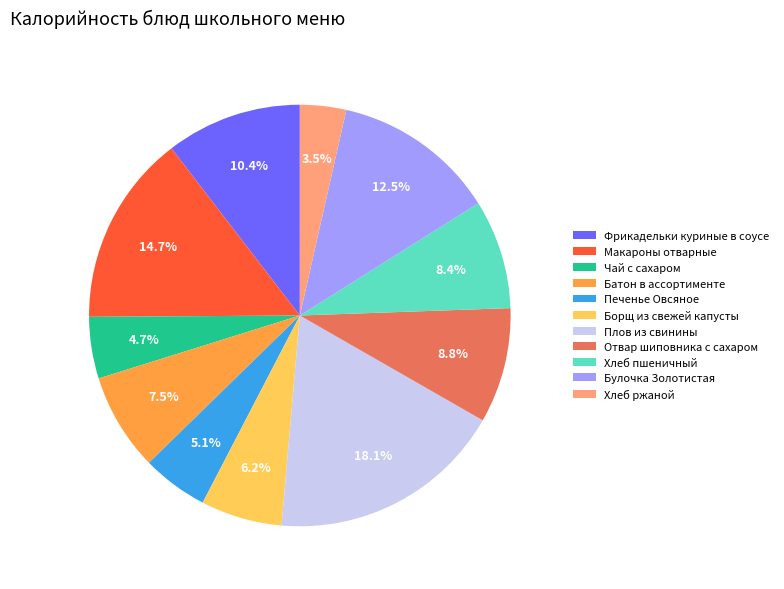

To the nearest percent, what is the average slice percentage?

9%